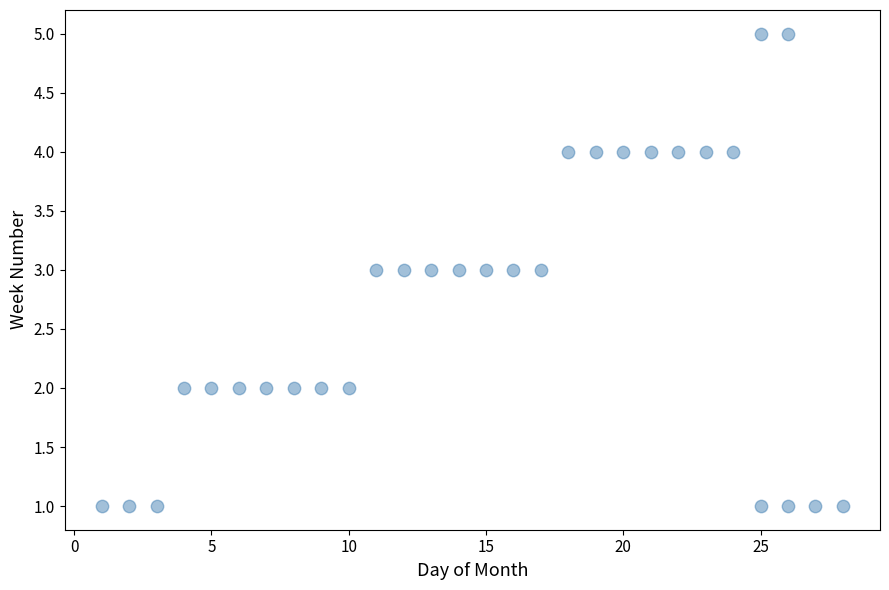

What is the range of X values (max minus min)?

27